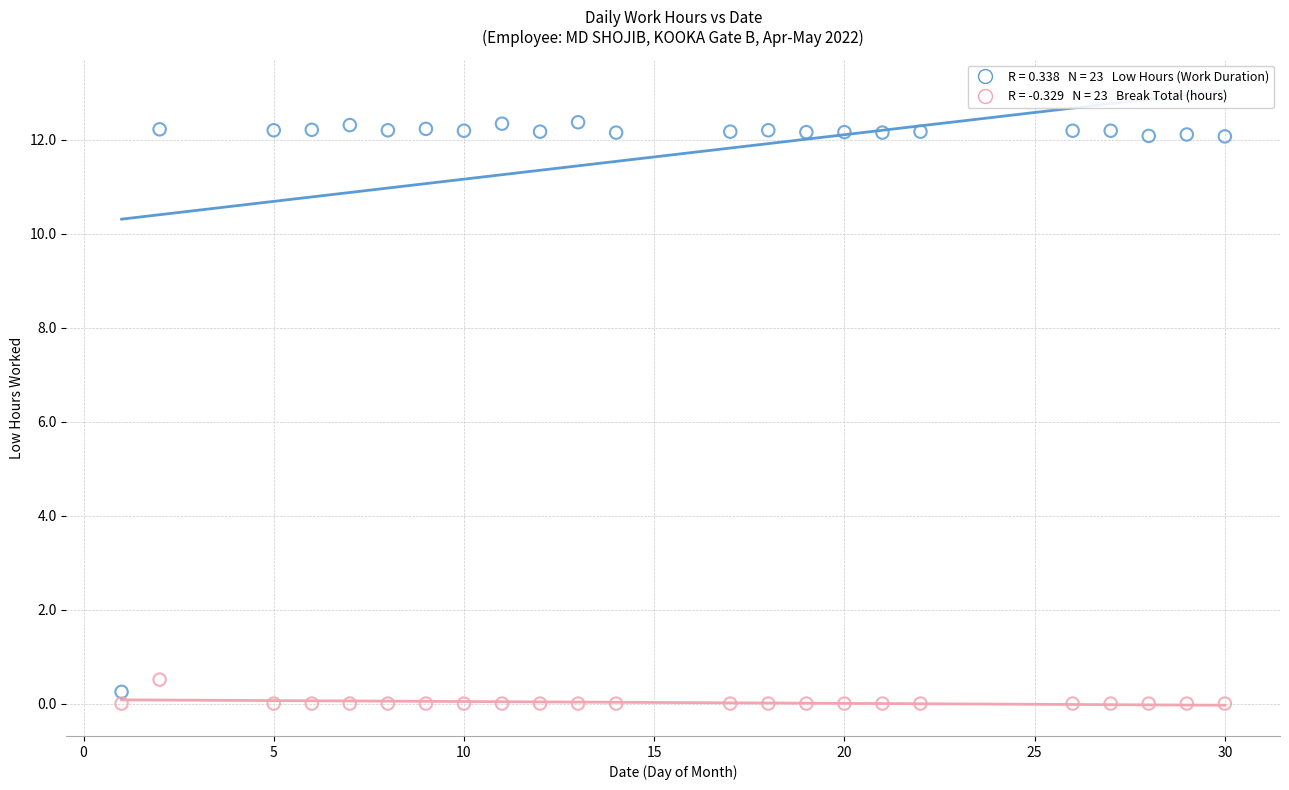

Across all data points, what is the range of X values (max minus min)?

29.0